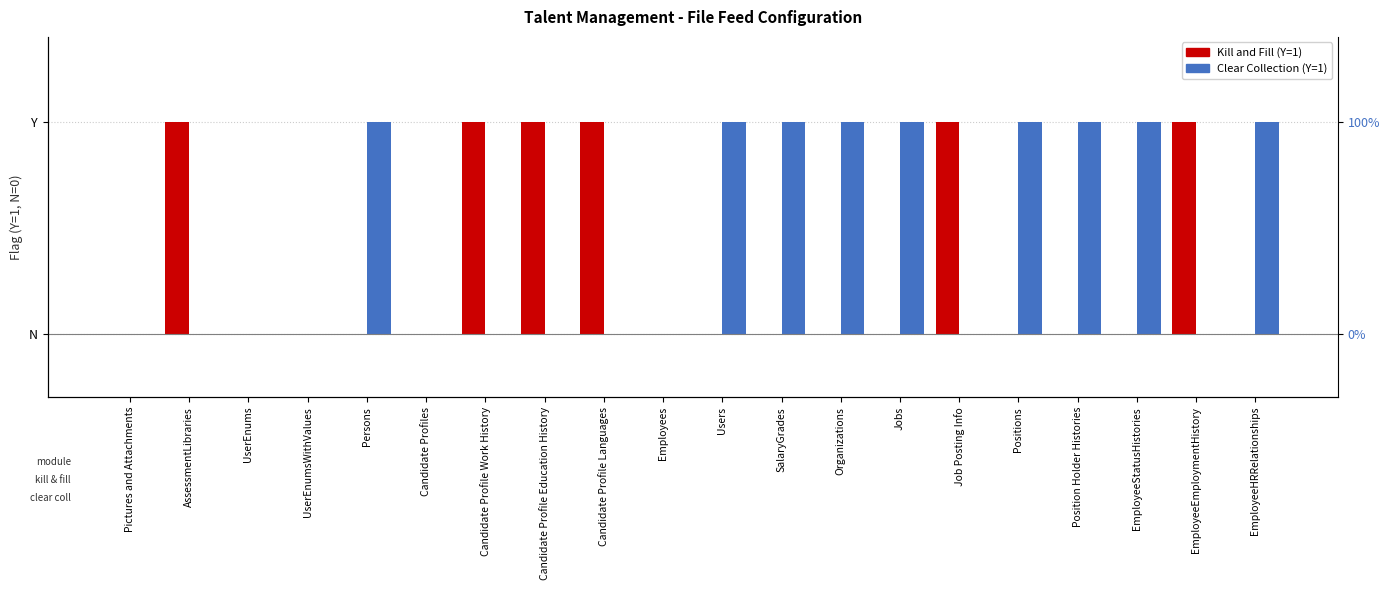

The value of Kill and Fill at Candidate Profile Languages is 1. True or false?

True